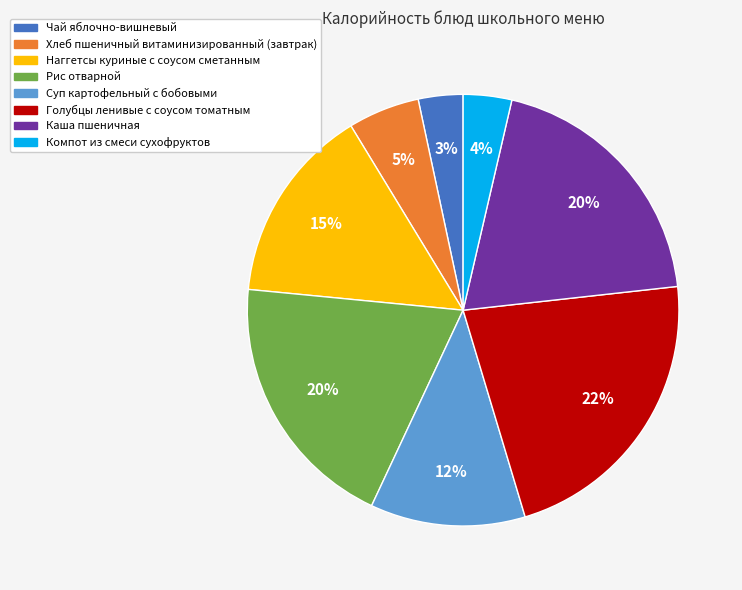

How many segments does this pie chart have?

8